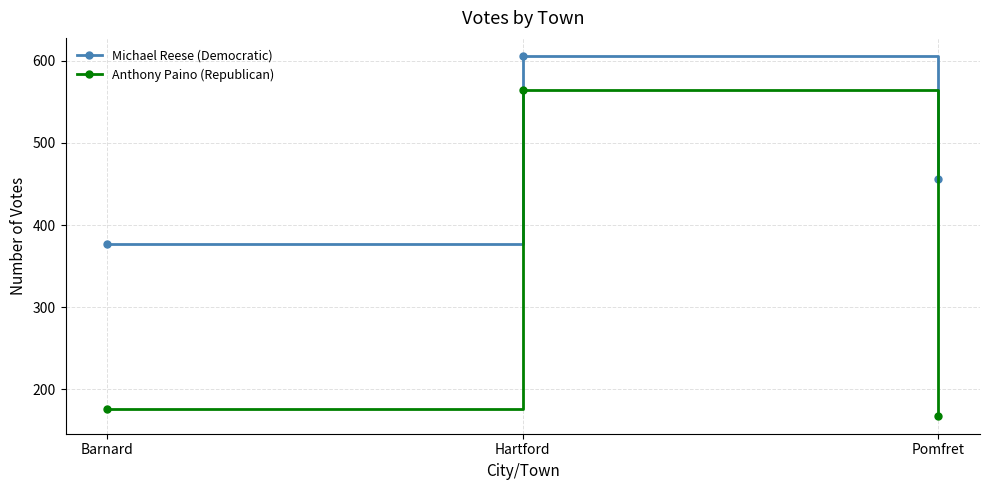

Where is Anthony Paino (Republican) nearest to the value 366?

Barnard